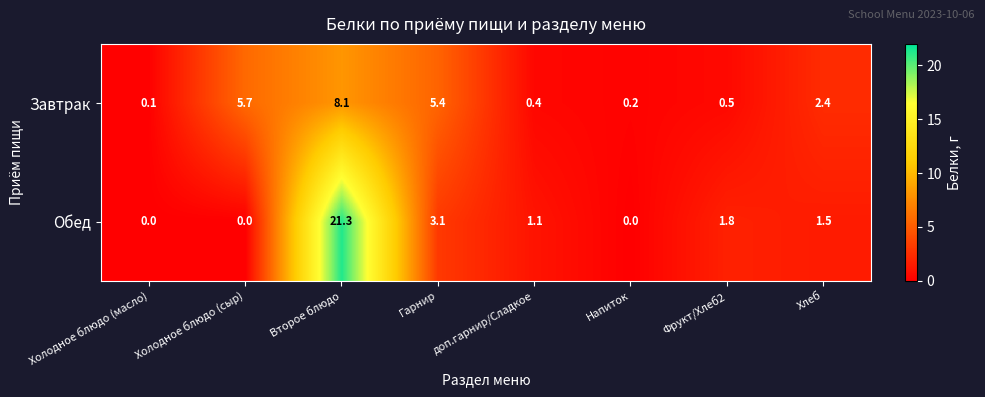

At Холодное блюдо (масло), list the series in order from smallest to largest.

Обед, Завтрак